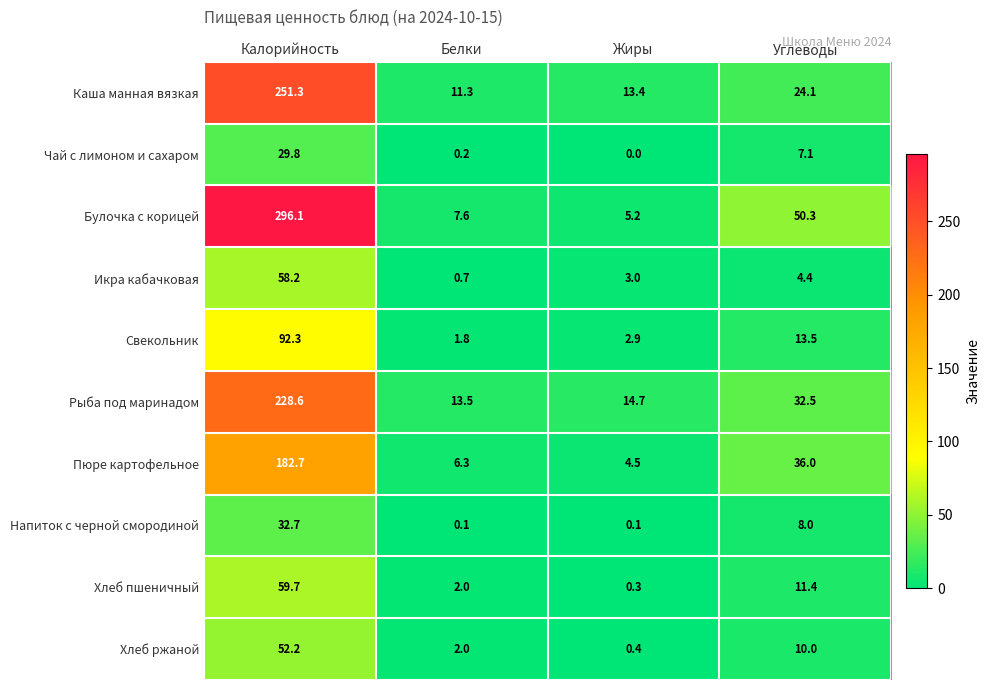

List the series in order of their peak value, lowest first.

Чай с лимоном и сахаром, Напиток с черной смородиной, Хлеб ржаной, Икра кабачковая, Хлеб пшеничный, Свекольник, Пюре картофельное, Рыба под маринадом, Каша манная вязкая, Булочка с корицей